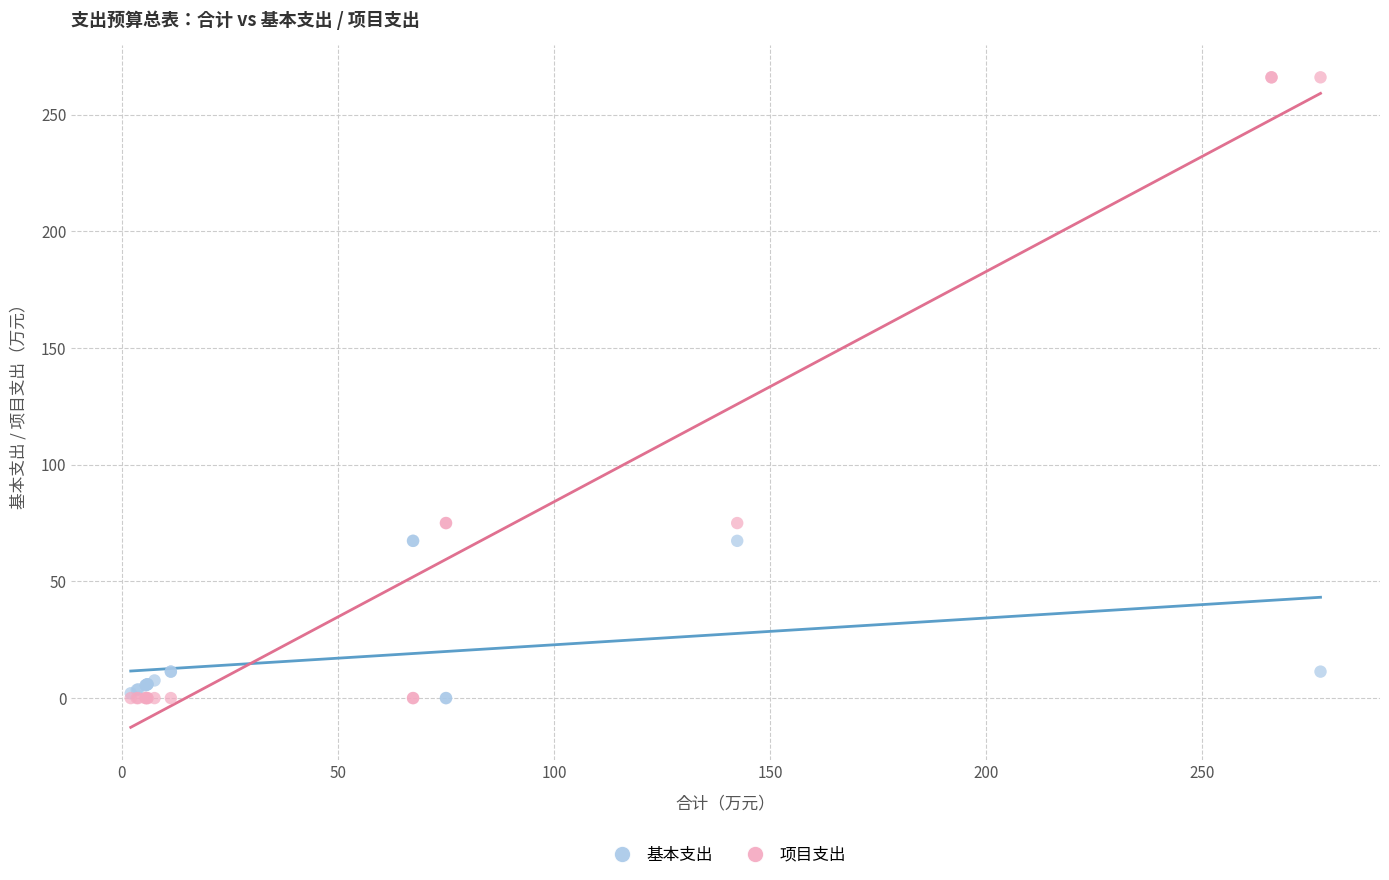

Which series has the widest spread of Y values?

项目支出